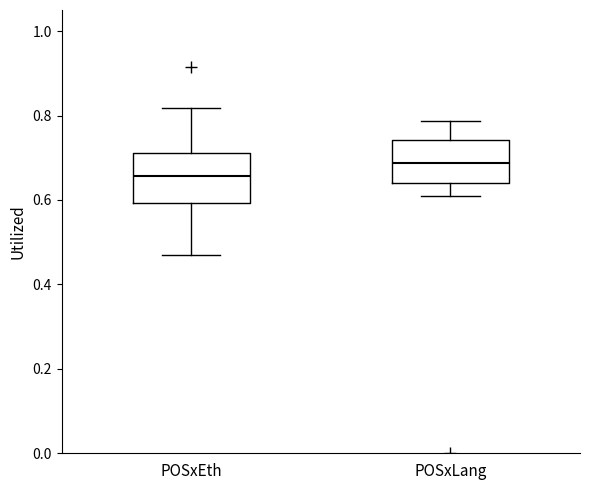

Where does the upper whisker of the box for POSxEth end on the y-axis? The values are not printed on the chart, so give them approximately, as read against the axis.

0.82